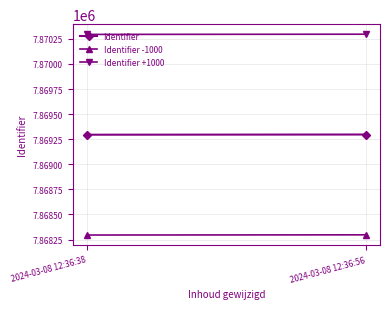

List the labels in order of Identifier -1000 value, largest first.

2024-03-08 12:36:56, 2024-03-08 12:36:38